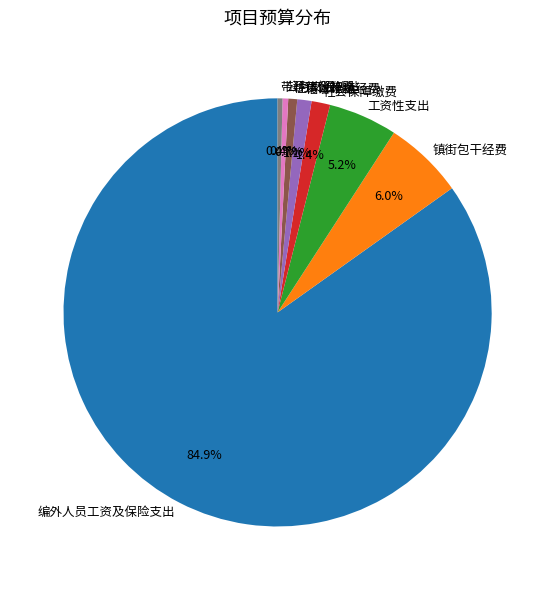

What is the ratio of the value at 带薪休假补贴 to the value at 公务交通补贴?

0.9